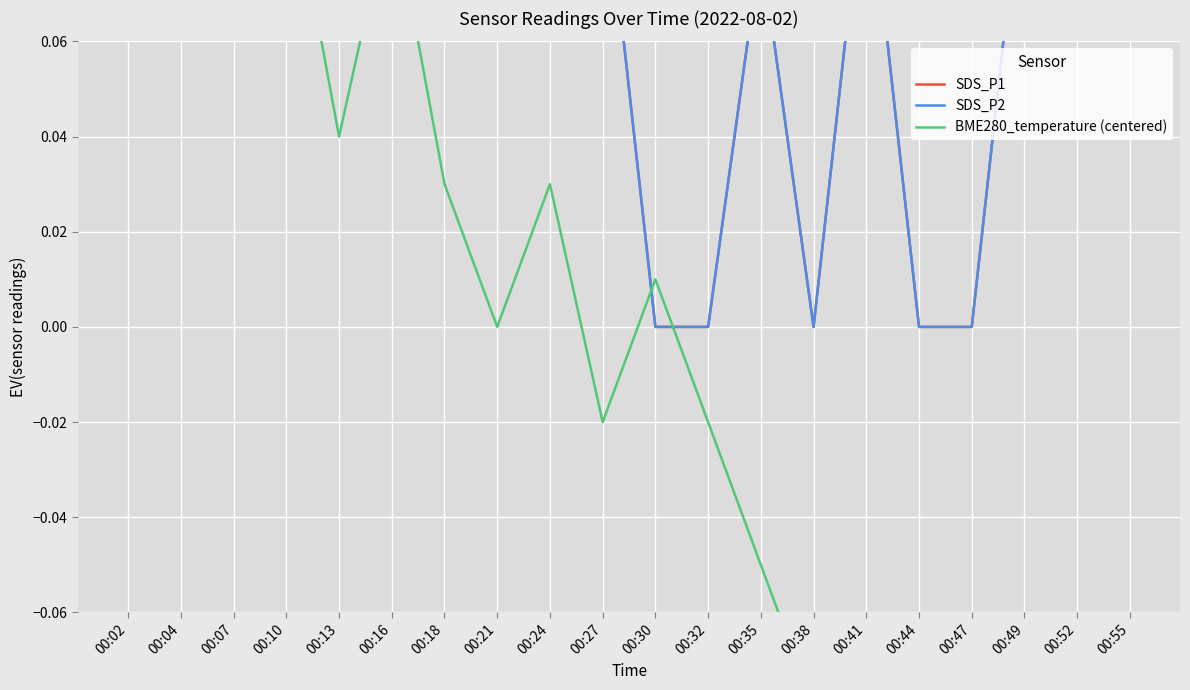

How many categories are shown in the chart?

20